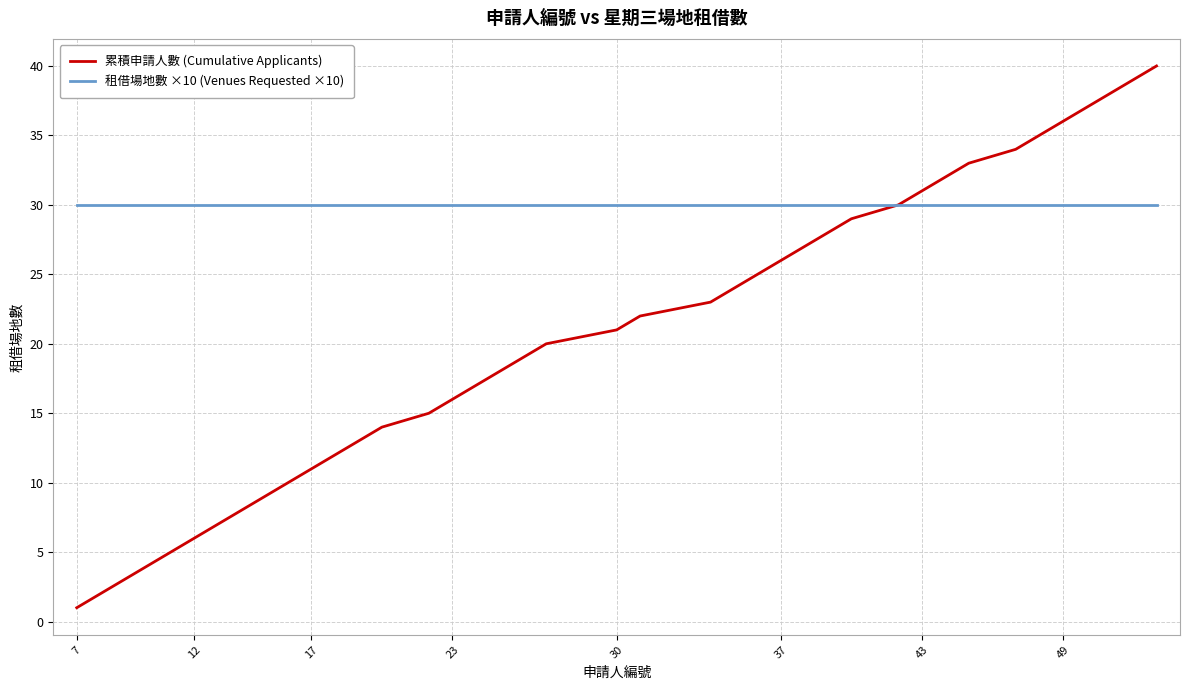

Which series has the largest range (max minus min)?

累積申請人數 (Cumulative Applicants)